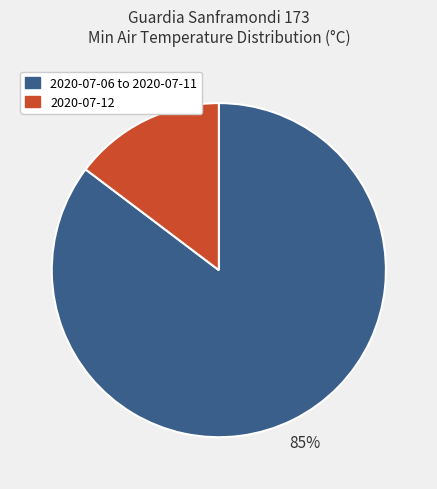

To the nearest percent, what percentage of the pie is 2020-07-12?

15%